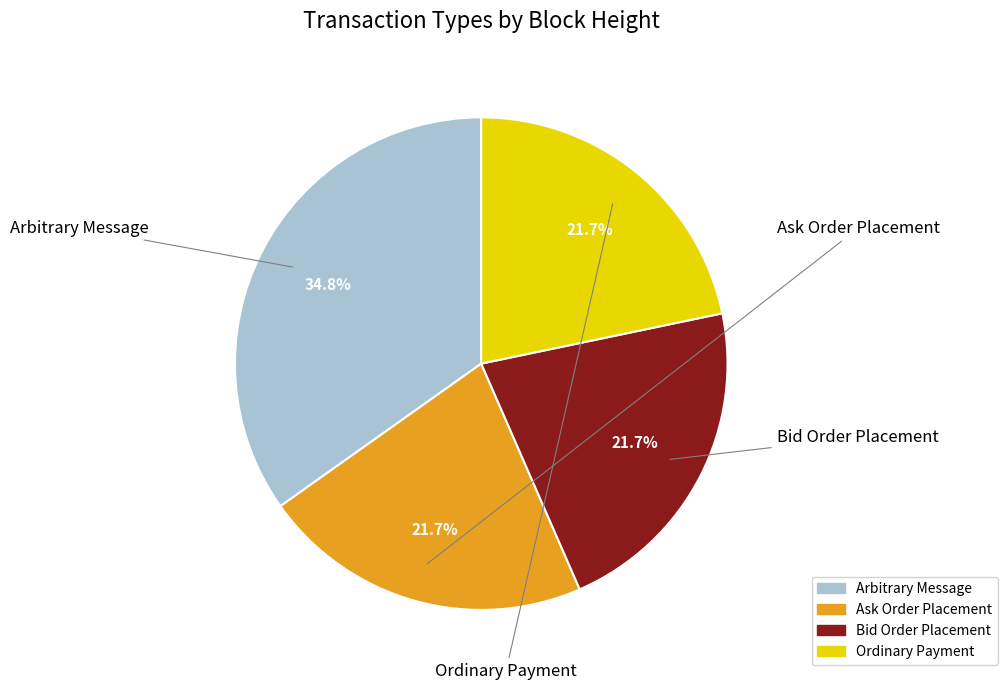

Approximately how many times larger is the value at Ask Order Placement compared to Arbitrary Message?

0.6